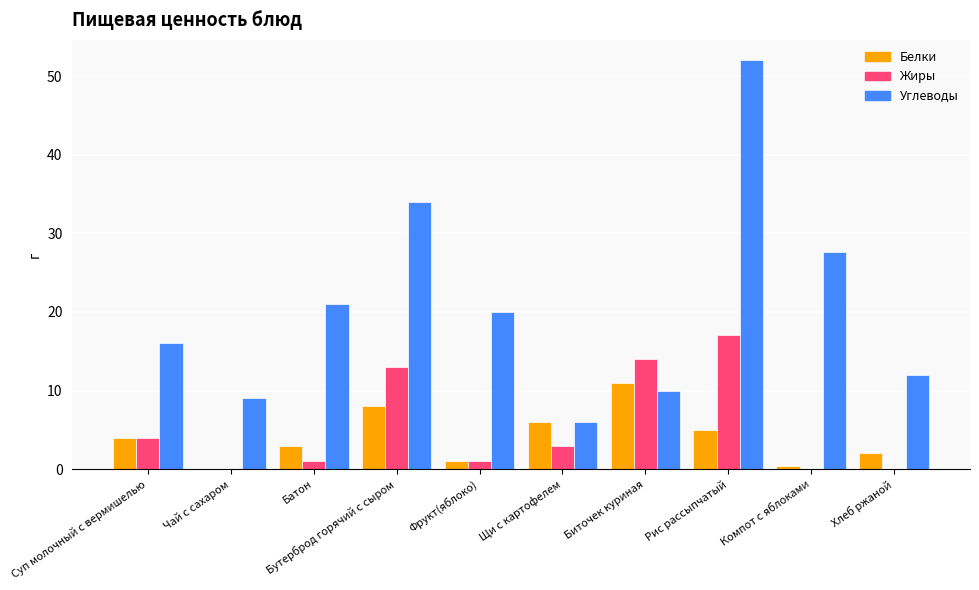

How many values in Белки are above zero?

9